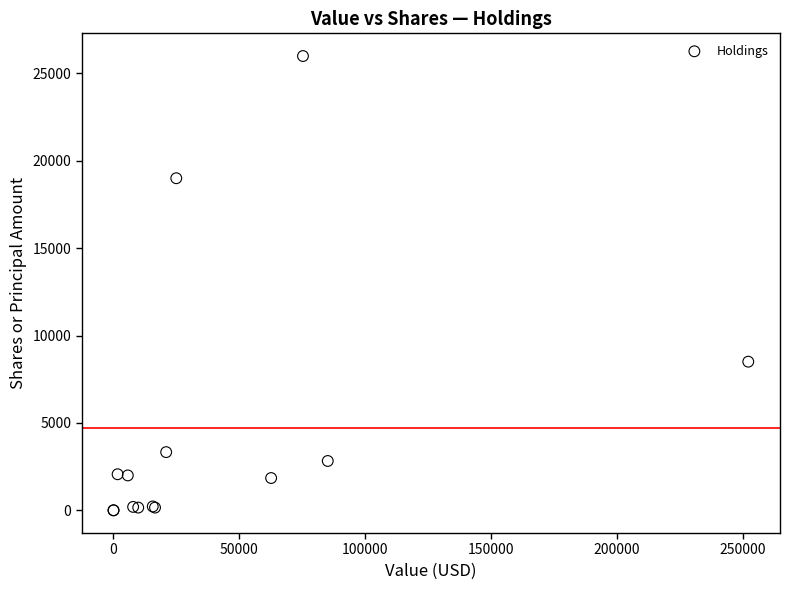

What Y value in the scatter plot is closest to 12996?

8506